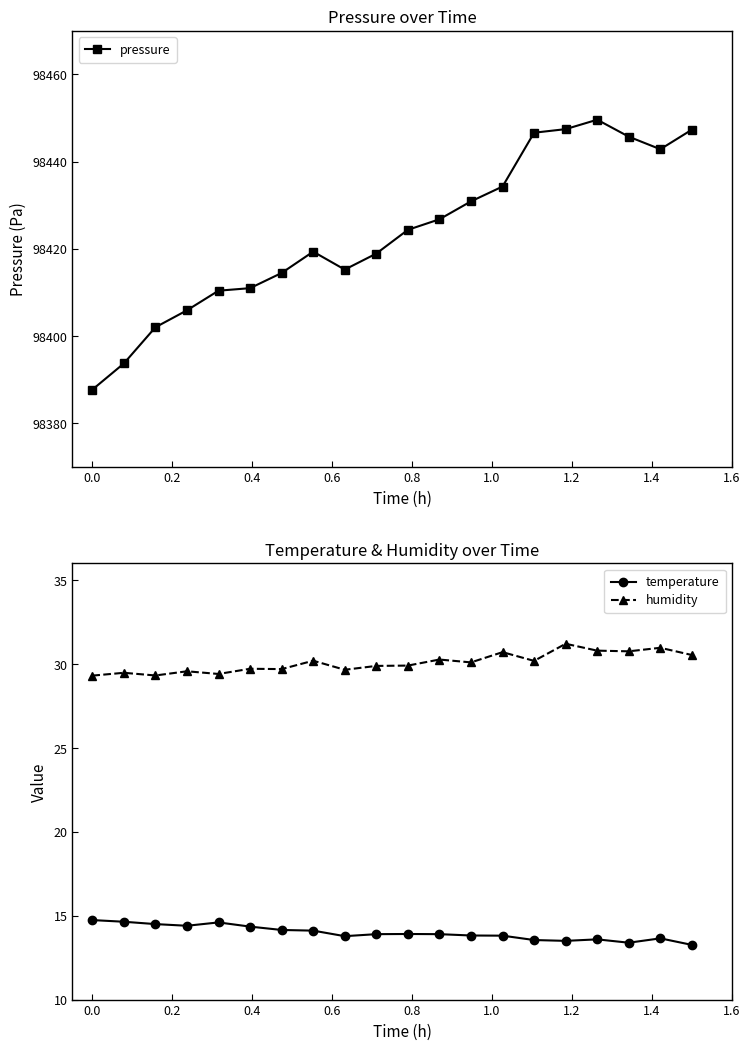

What is the average value of the pressure series?

98423.7